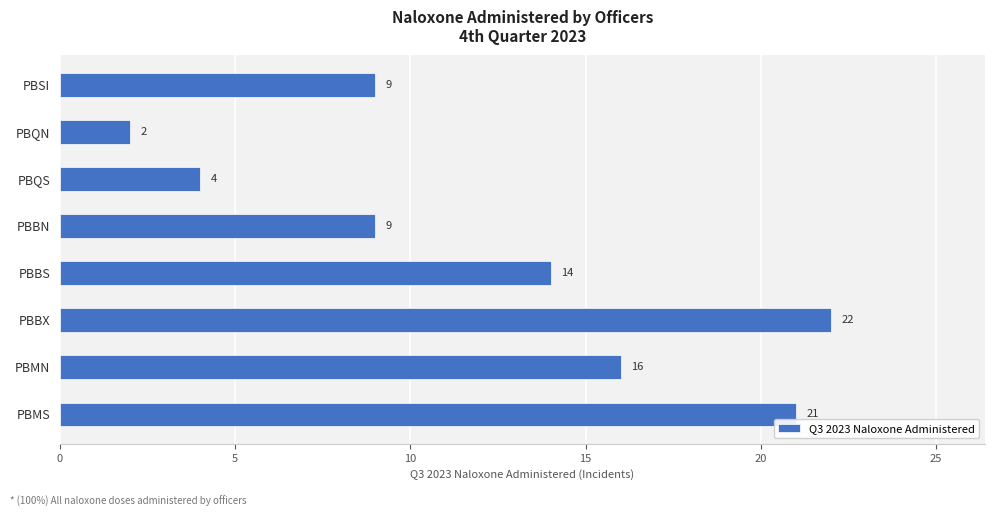

What is the ratio of the value at PBBS to the value at PBQN?

7.0